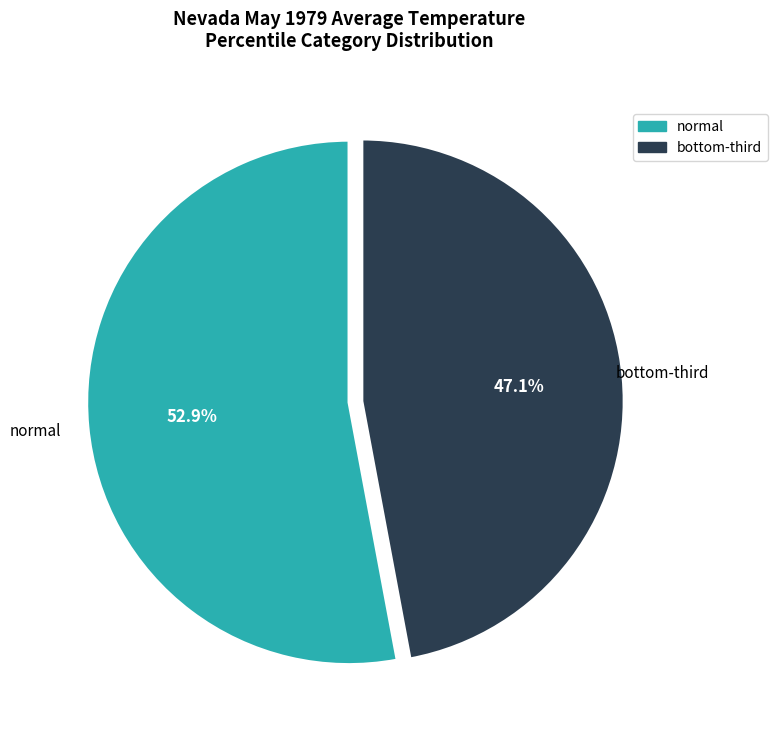

Rank the categories by value from highest to lowest.

normal, bottom-third